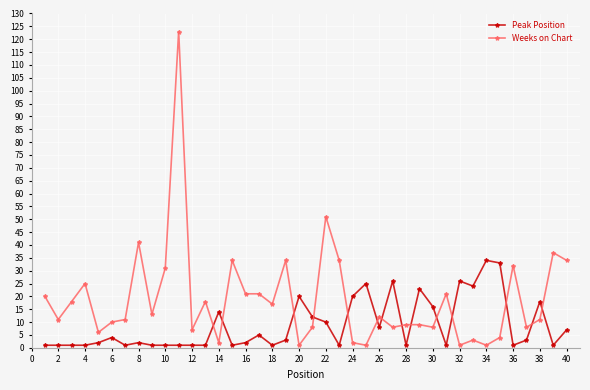

Which series ends up on top after the final intersection of Weeks on Chart and Peak Position?

Weeks on Chart